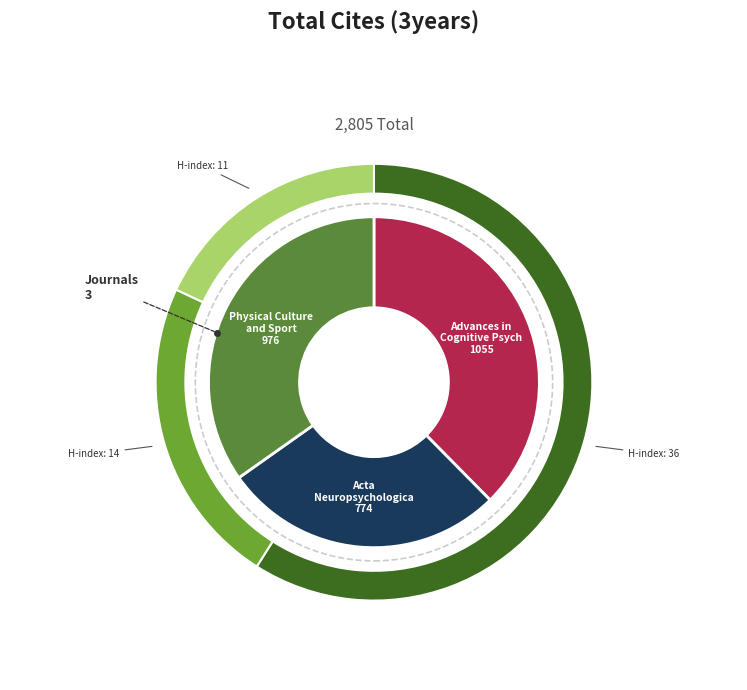

How many segments does this pie chart have?

3